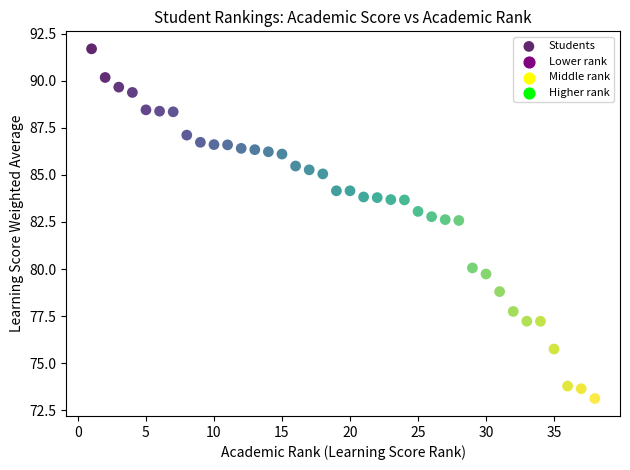

What is the range of Y values (max minus min)?

18.6